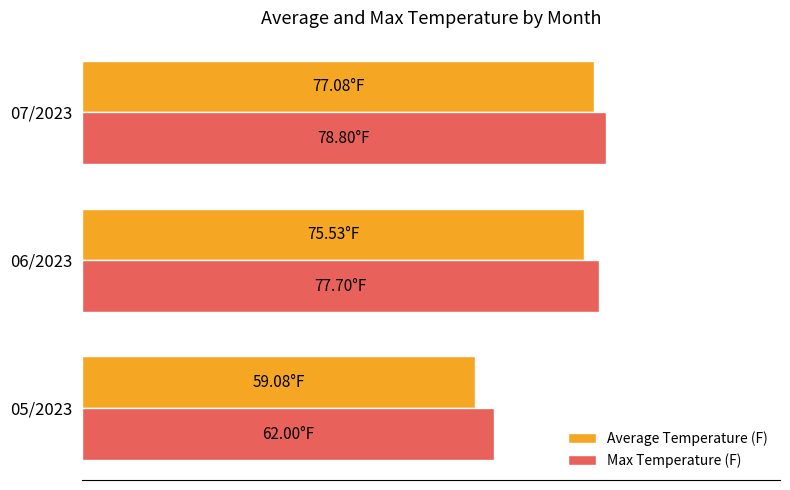

What are all the series names shown in the legend?

Average Temperature (F), Max Temperature (F)